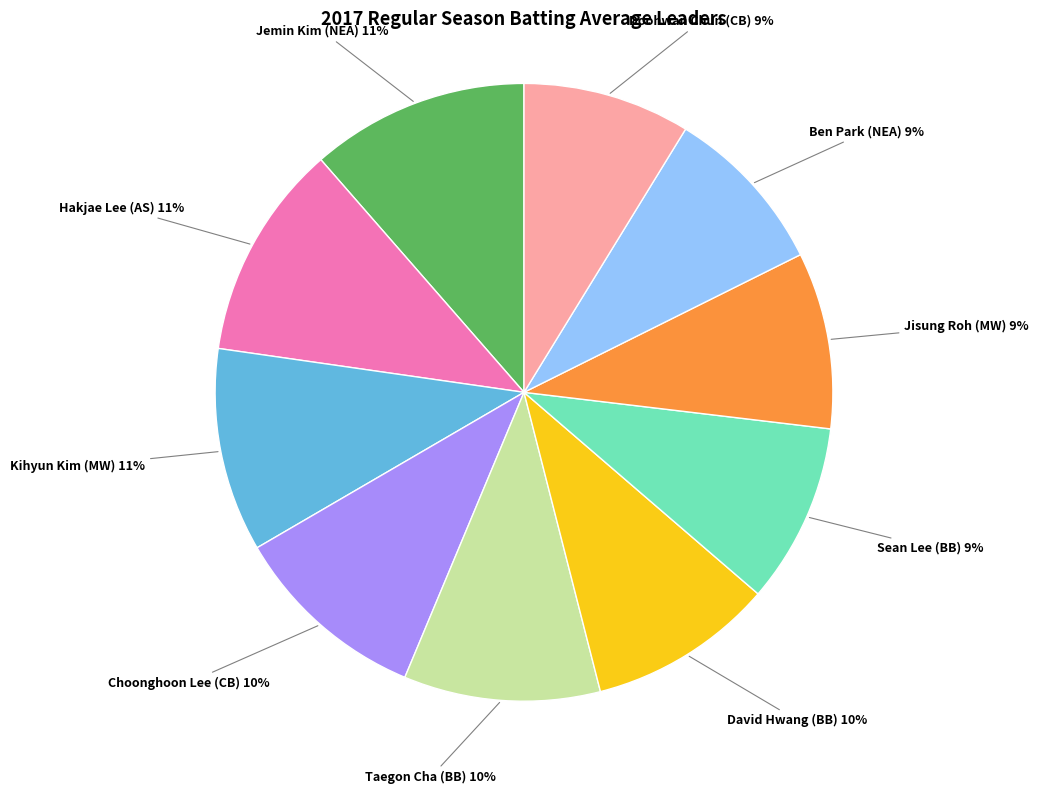

Is there any slice that represents more than half of the pie?

No